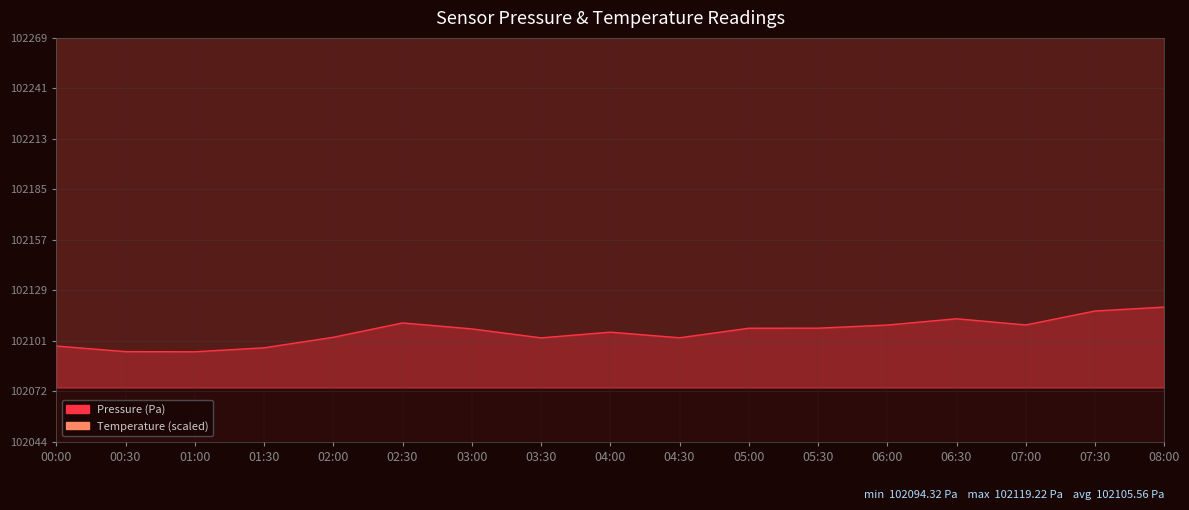

What is the difference between the temperature_line values at 02:30 and 01:00?

505.5